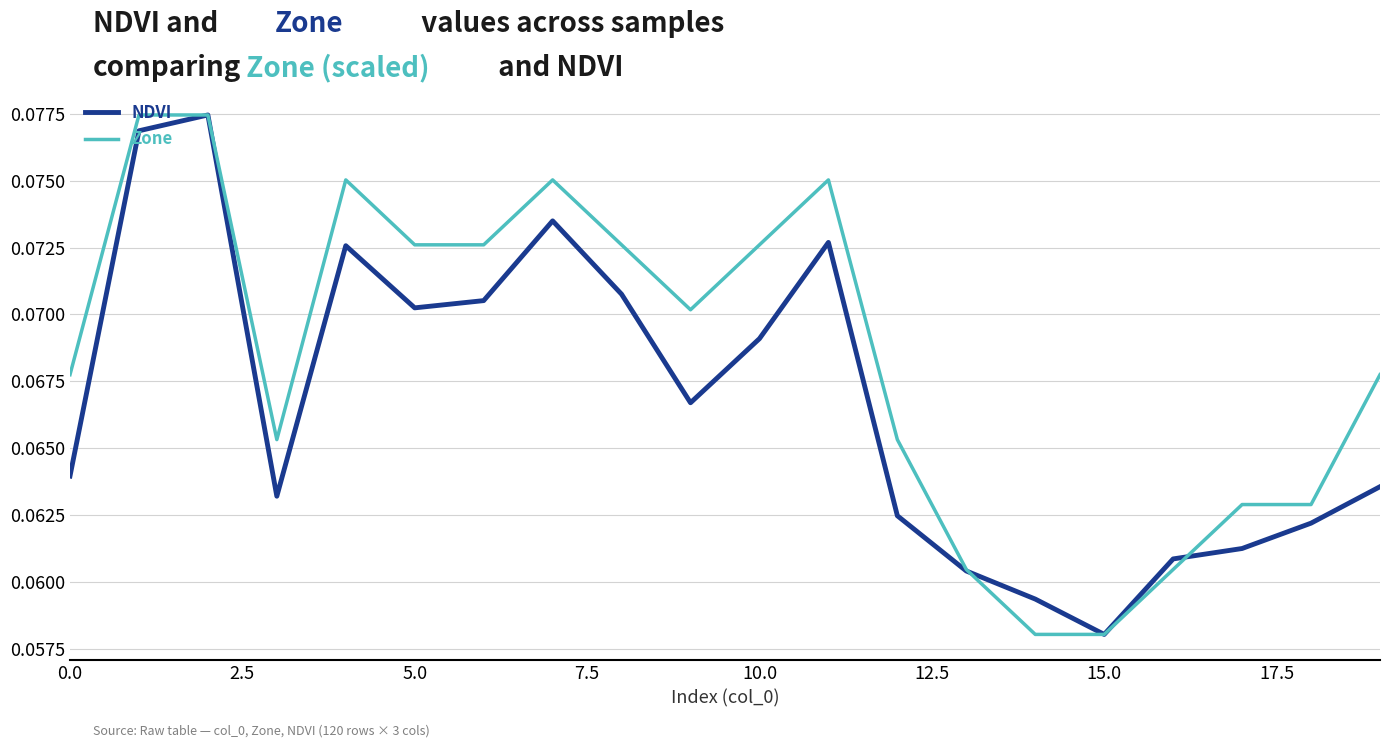

Which series has the largest total across all categories?

Zone